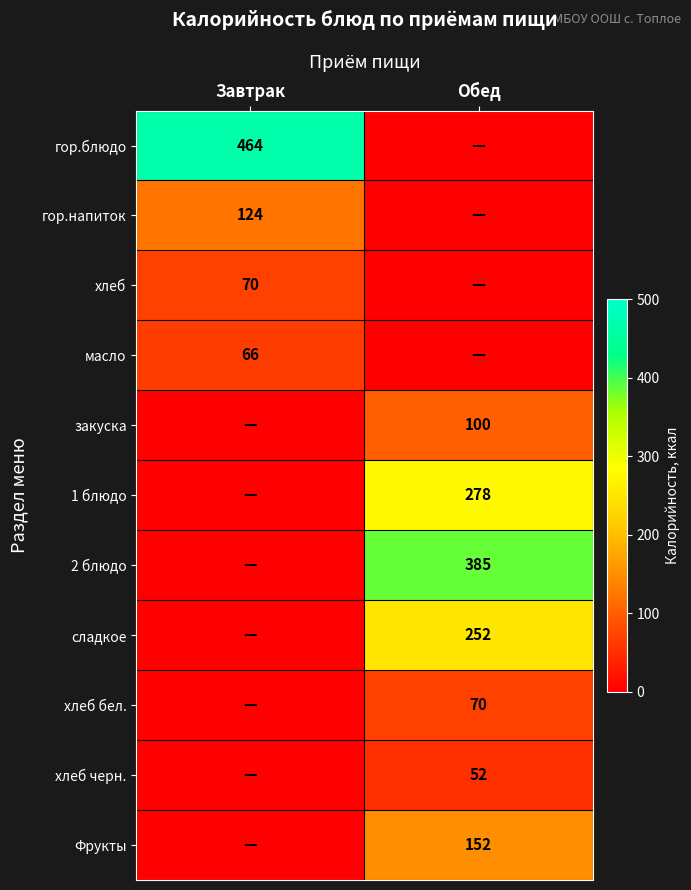

True or false: закуска has a value of 174 at Обед.

False